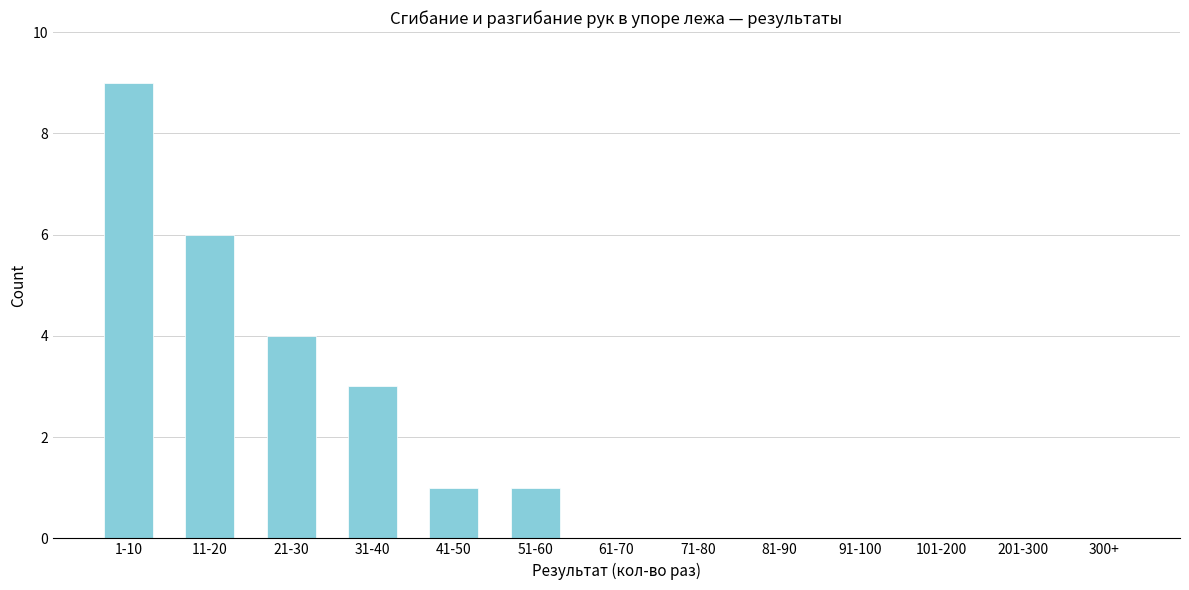

Reading left to right, extract all data points from this chart.

1-10=9	11-20=6	21-30=4	31-40=3	41-50=1	51-60=1	61-70=0	71-80=0	81-90=0	91-100=0	101-200=0	201-300=0	300+=0